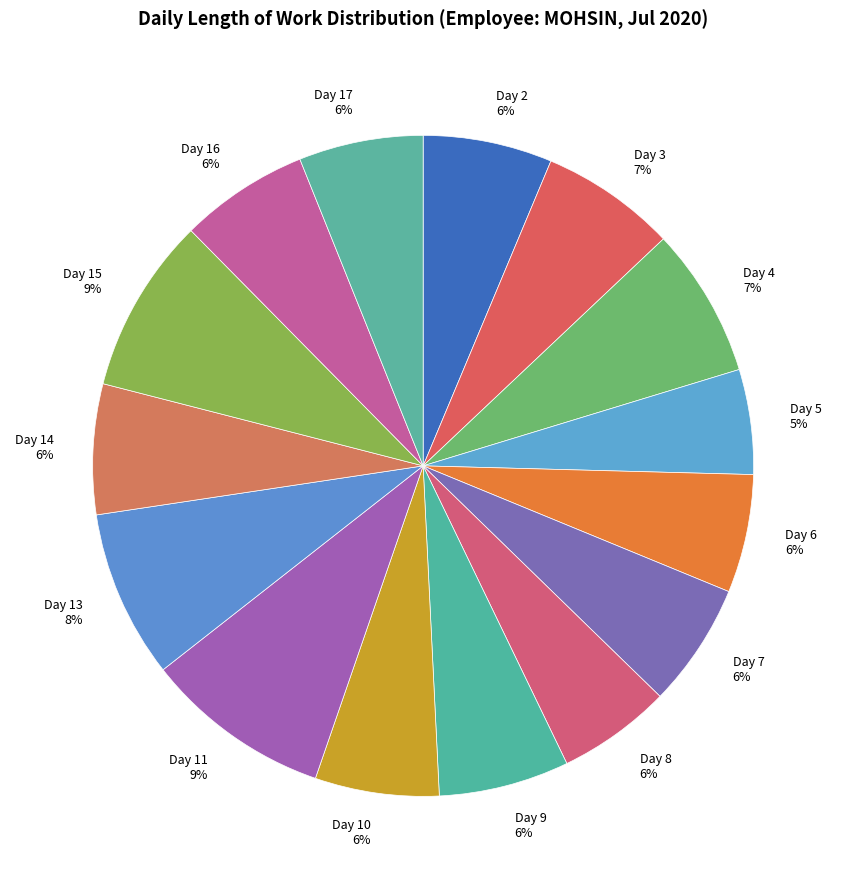

Approximately how many times larger is the value at Day 4 7% compared to Day 13 8%?

0.9